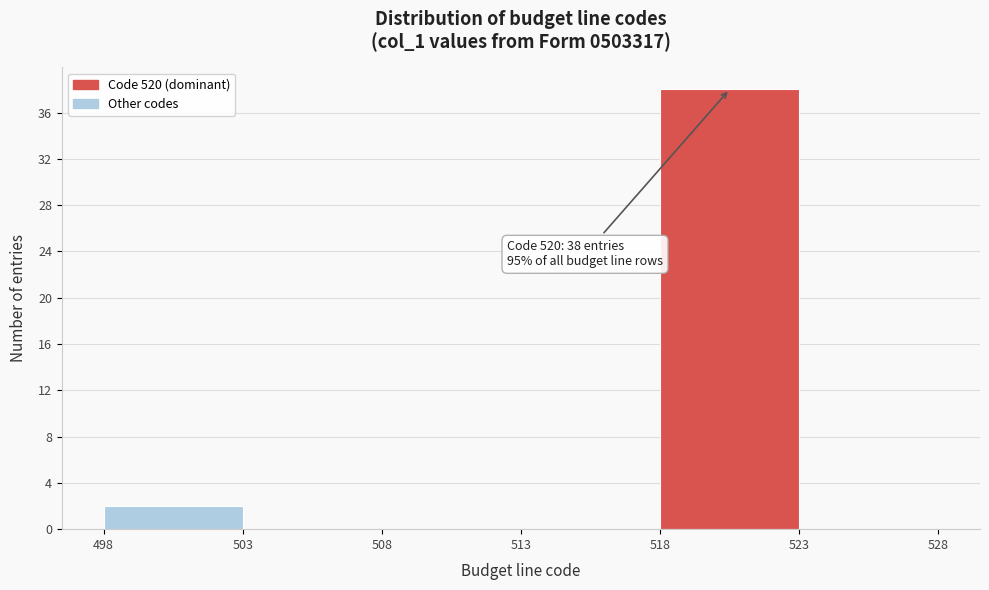

Over which range of the x-axis is the bar tallest?

518 to 523